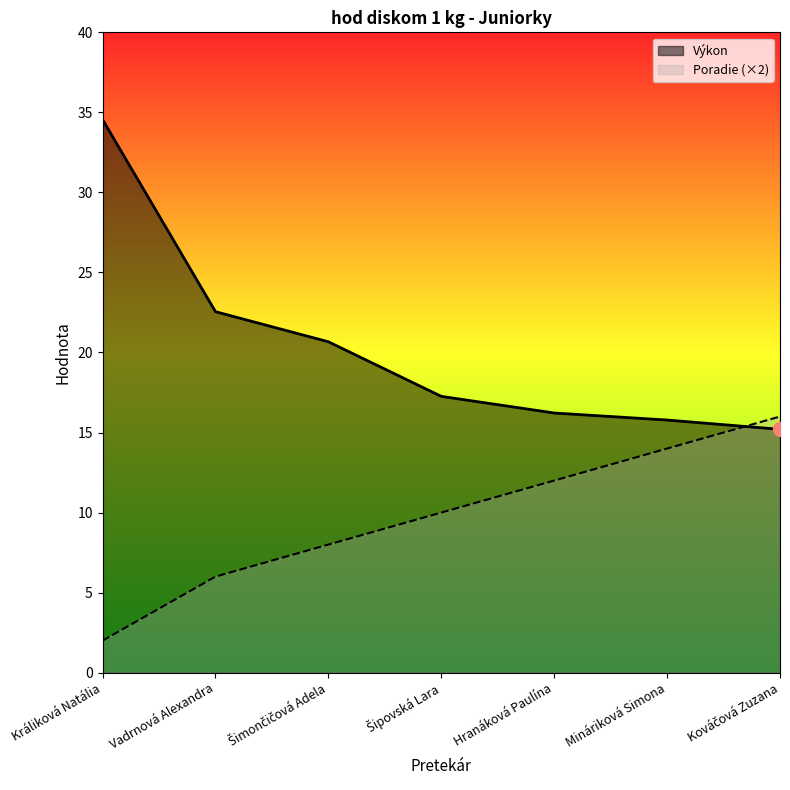

The Výkon series shows 34.5 at Králiková Natália. True or false?

True